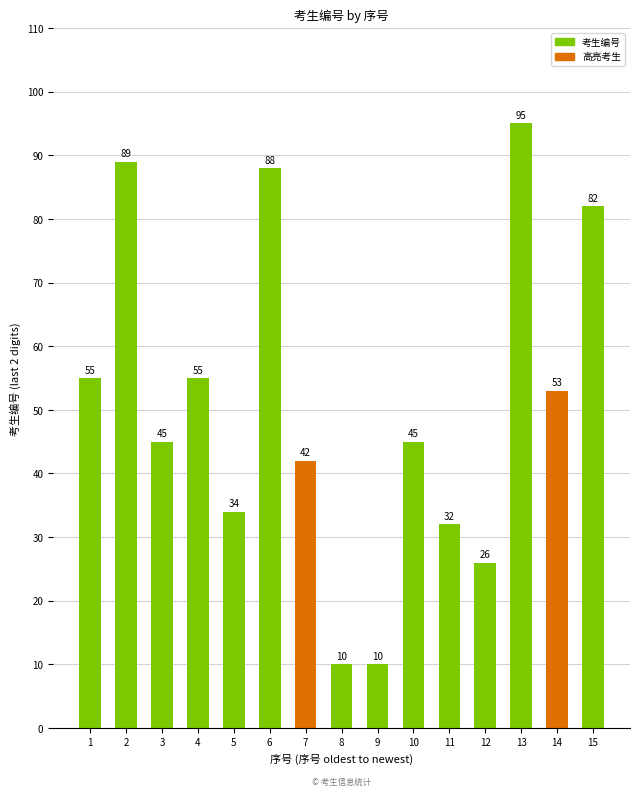

How many data points does each series have?

15